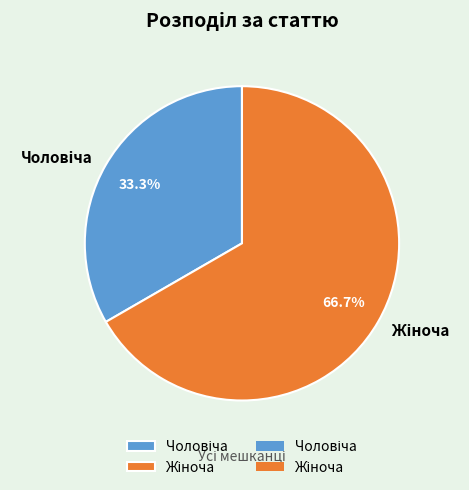

Does any single category account for the majority?

Yes